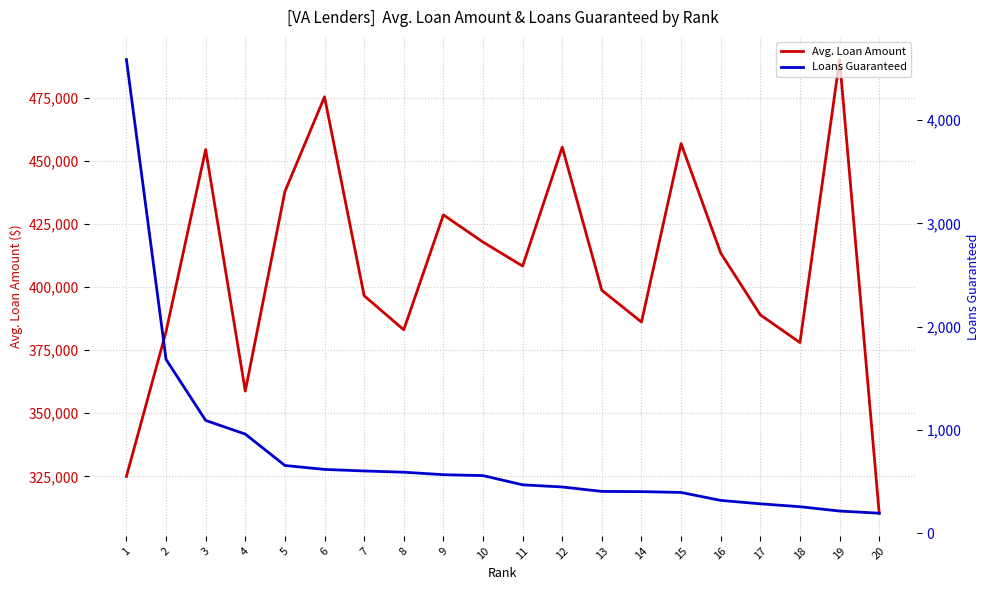

True or false: Loans Guaranteed and Avg. Loan Amount intersect in this chart.

False